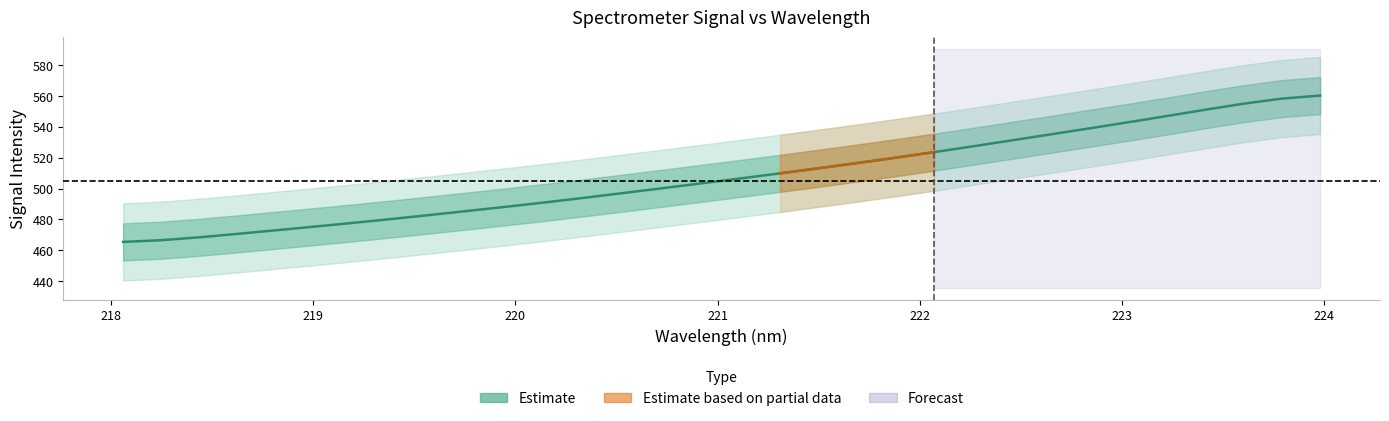

What is the sum of all values?

16259.2